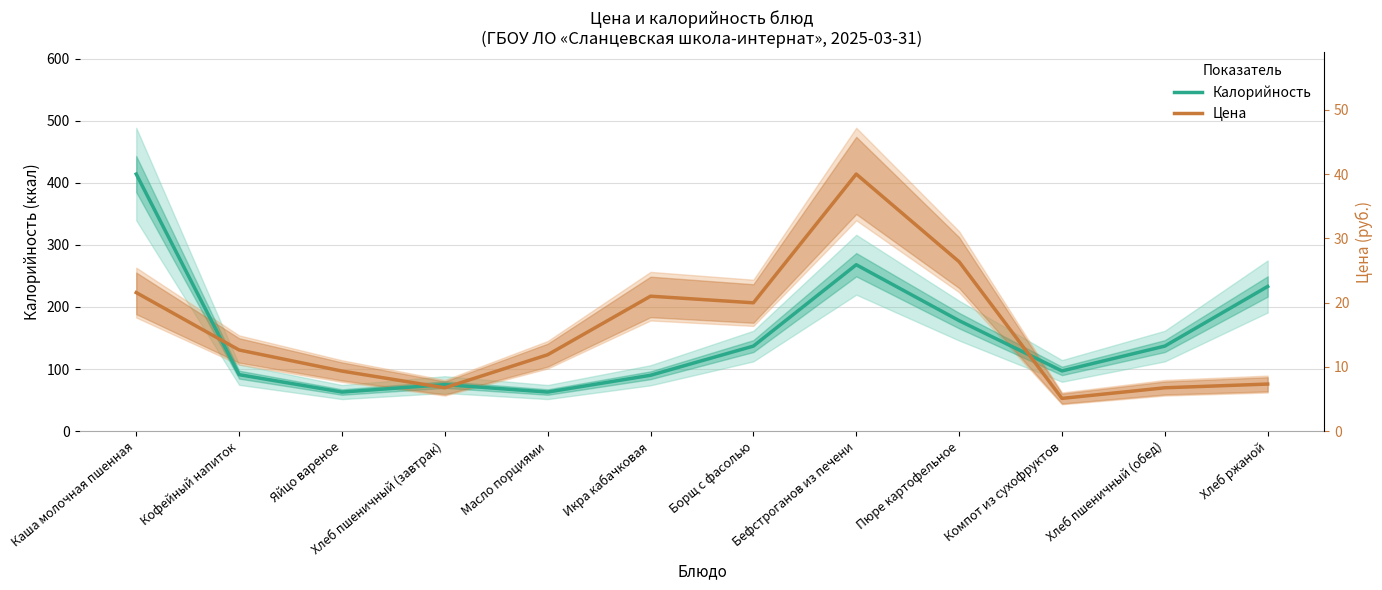

True or false: Калорийность and Цена (масштаб) cross at least once.

True